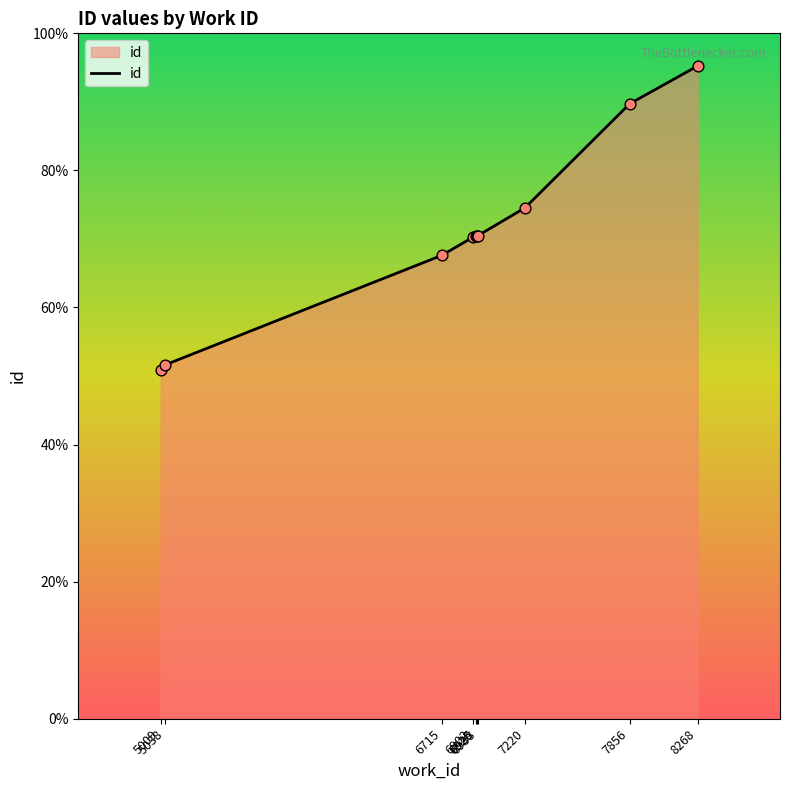

Which has a higher value, 5009 or 6933?

6933